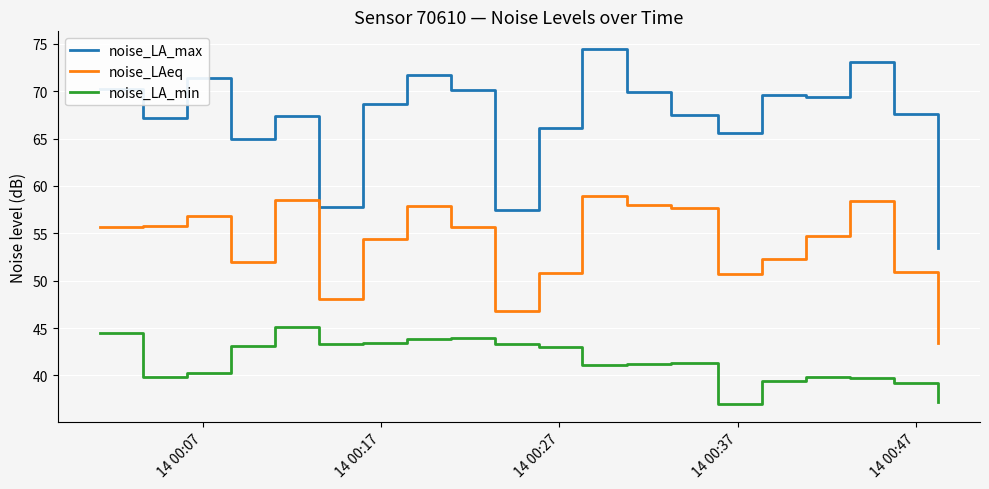

True or false: noise_LAeq and noise_LA_max cross at least once.

False